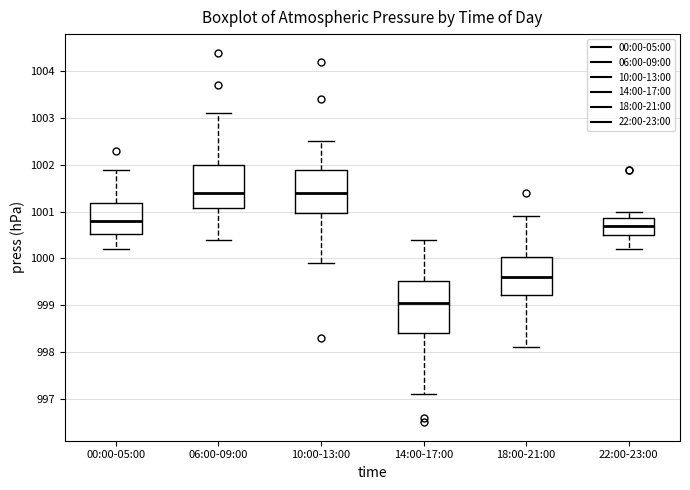

Reading left to right, read every box against the y-axis: the position of its median line, the range the box covers, and the ends of its whiskers. The values are not printed on the chart, so give them approximately, as read against the axis.

00:00-05:00: median 1000.8, box 1000.5 to 1001.2, whiskers 1000.2 to 1001.9
06:00-09:00: median 1001.4, box 1001.1 to 1002.0, whiskers 1000.4 to 1003.1
10:00-13:00: median 1001.4, box 1001.0 to 1001.9, whiskers 999.9 to 1002.5
14:00-17:00: median 999.1, box 998.4 to 999.5, whiskers 997.1 to 1000.4
18:00-21:00: median 999.6, box 999.2 to 1000.0, whiskers 998.1 to 1000.9
22:00-23:00: median 1000.7, box 1000.5 to 1000.9, whiskers 1000.2 to 1001.0